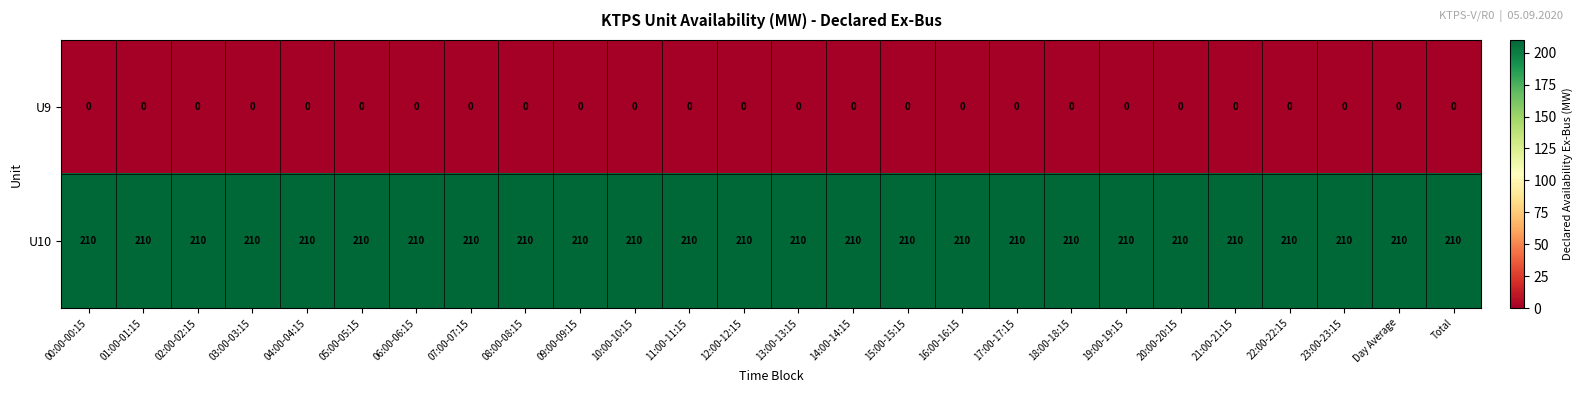

Which series has the largest total across all categories?

U10